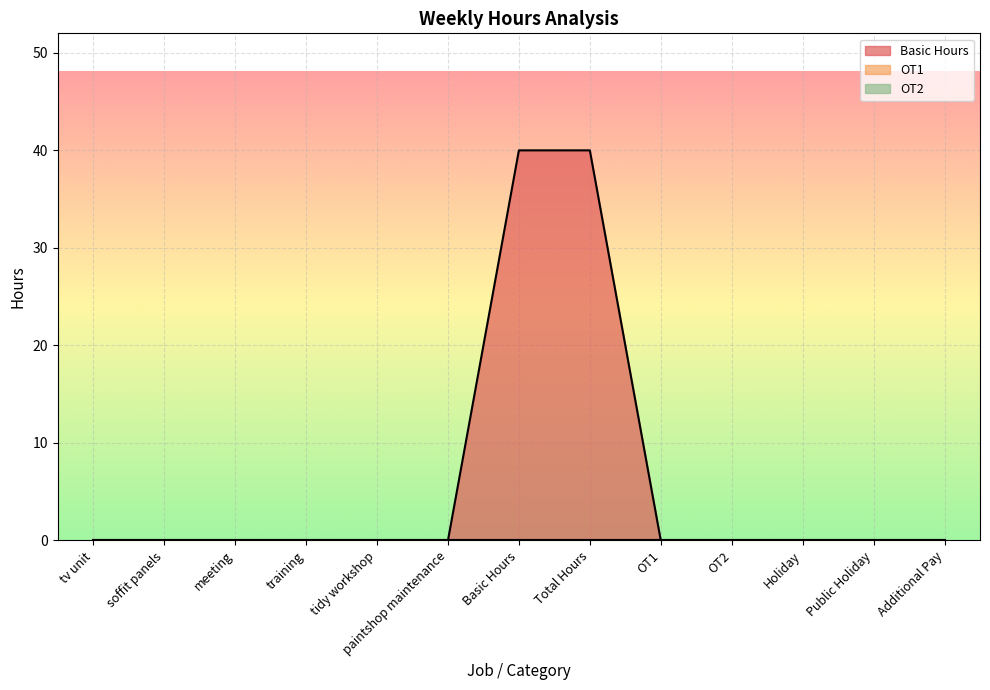

True or false: OT2 and Basic Hours cross at least once.

False